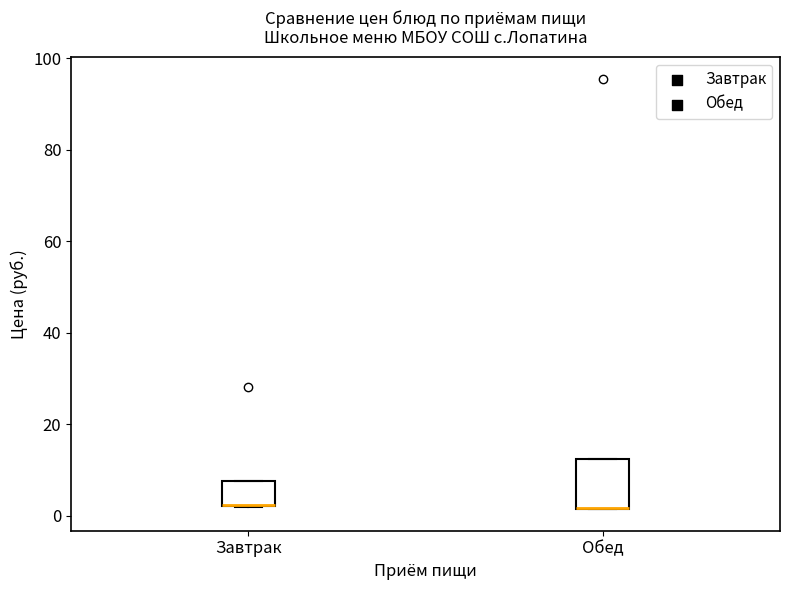

Which box is the tallest, from its lower edge to its upper edge?

Обед